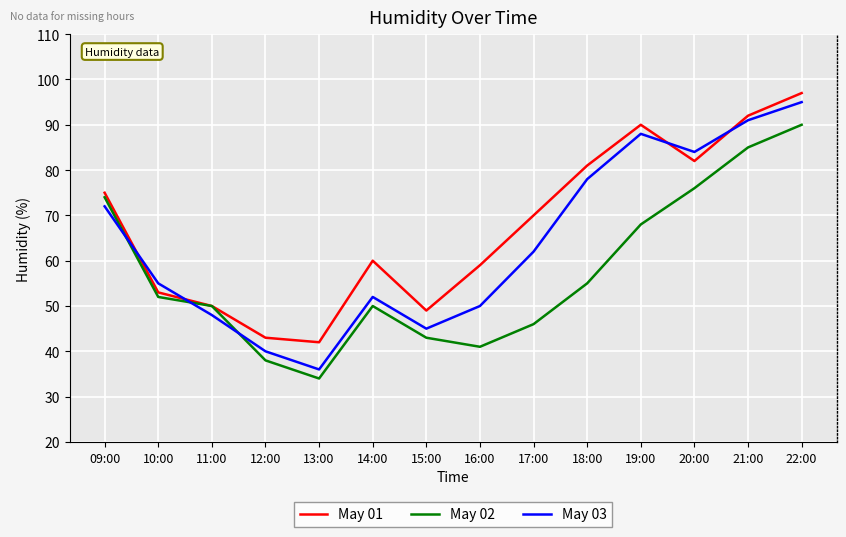

Which series has the largest total across all categories?

May 01